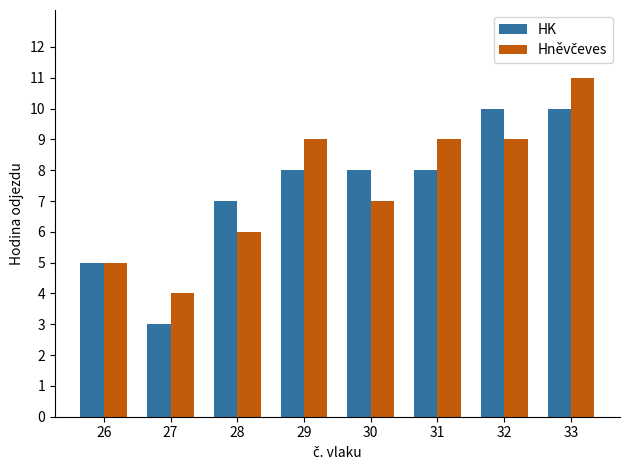

Read the HK value at 30.

8